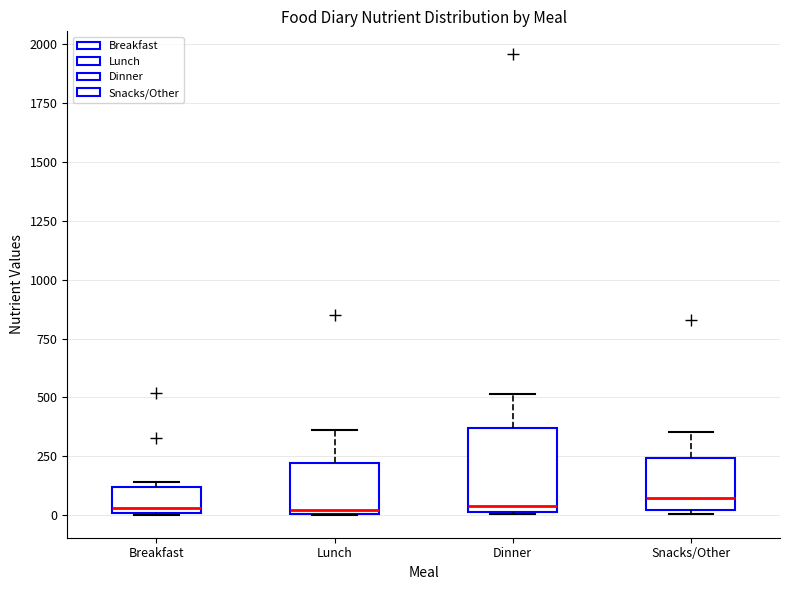

Where is the lower edge of the box for Breakfast on the y-axis? The values are not printed on the chart, so give them approximately, as read against the axis.

0